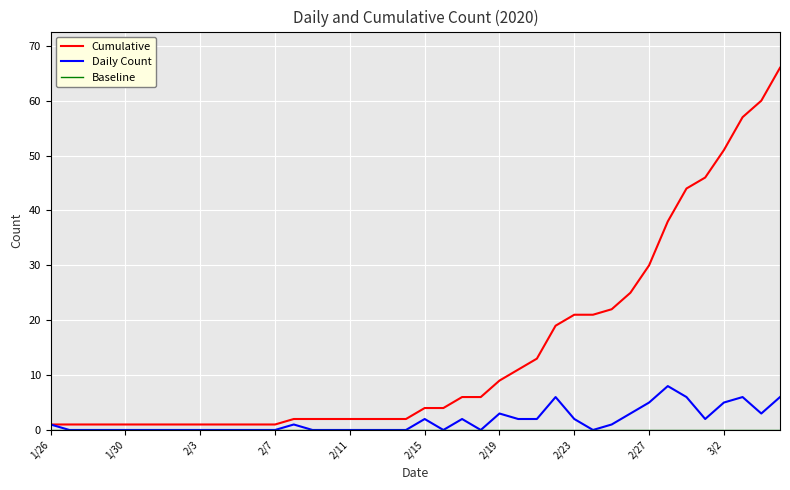

Which series has the largest range (max minus min)?

Cumulative